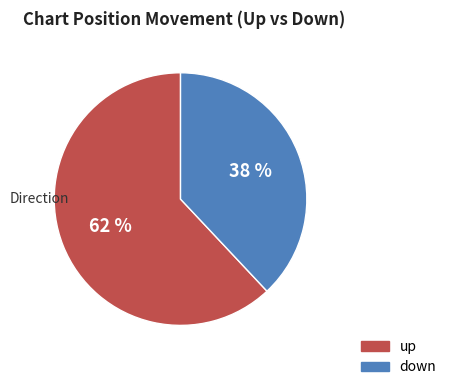

Rank the categories by value from lowest to highest.

down, up